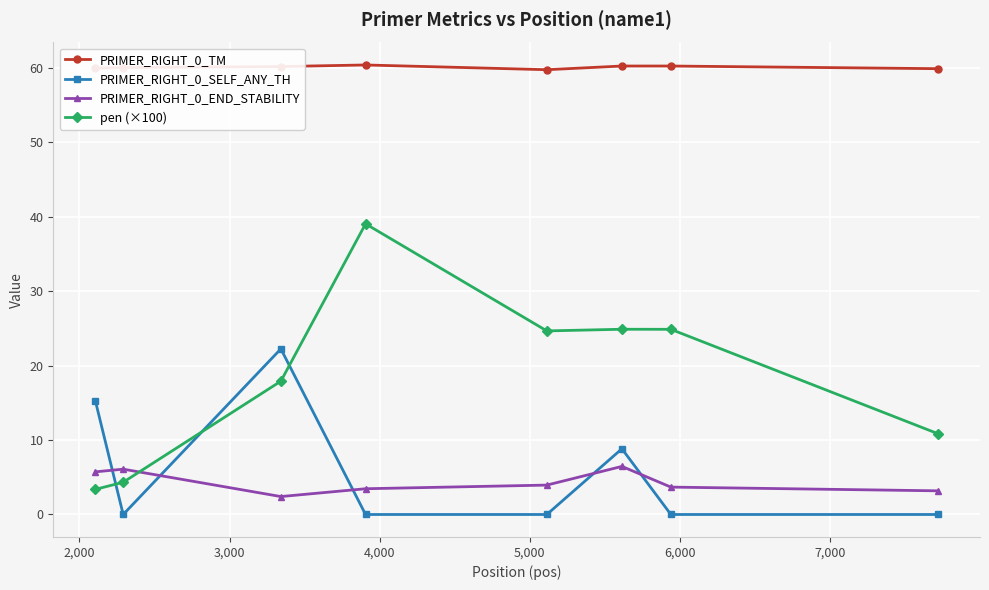

Which series has the largest total across all categories?

PRIMER_RIGHT_0_TM